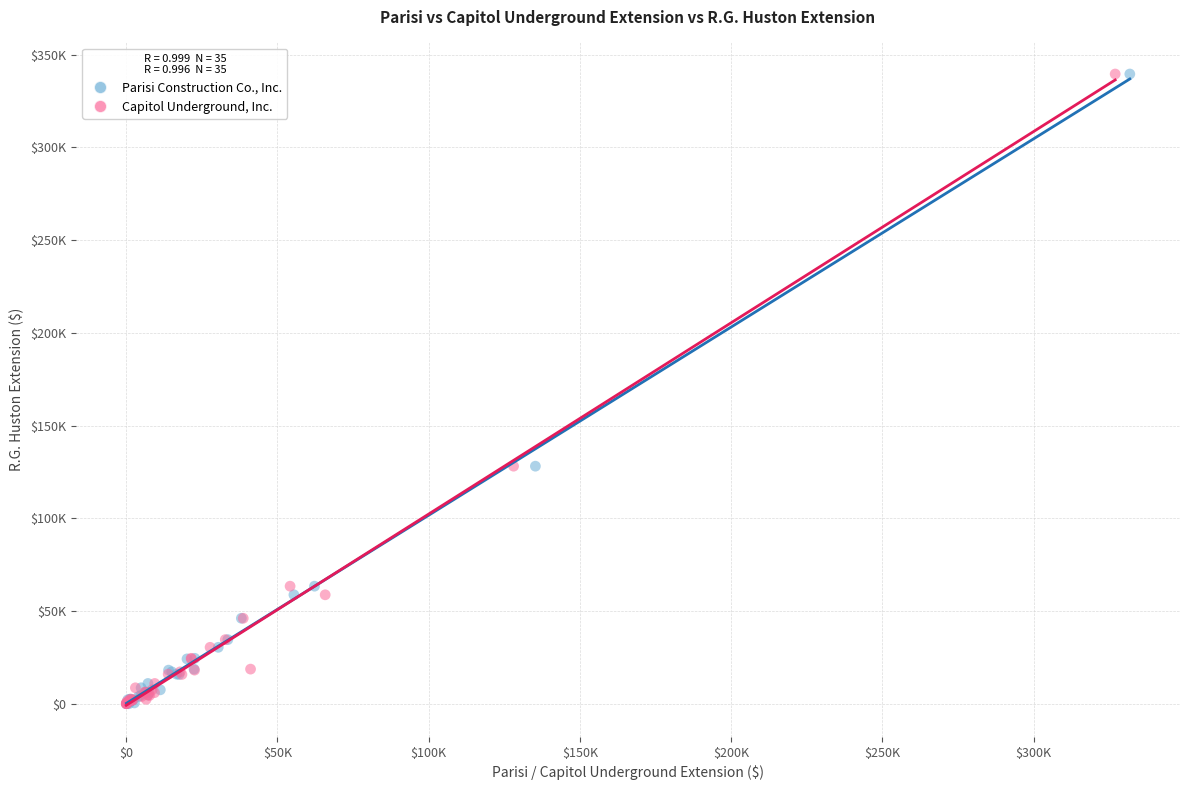

What are all the series names shown in the legend?

Parisi Construction Co., Inc., Capitol Underground, Inc.